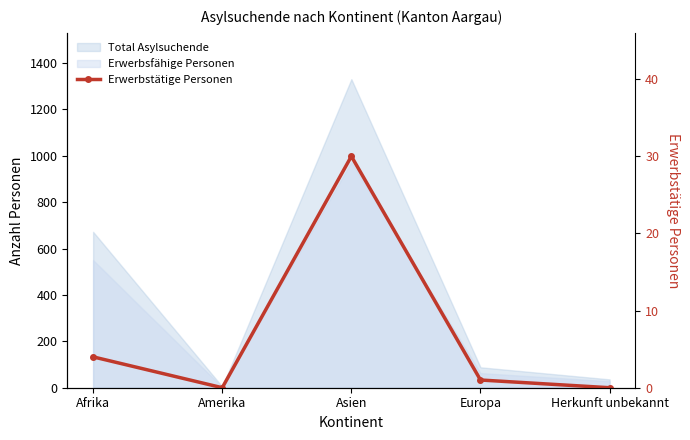

At which category does the data reach its first local valley?

Amerika